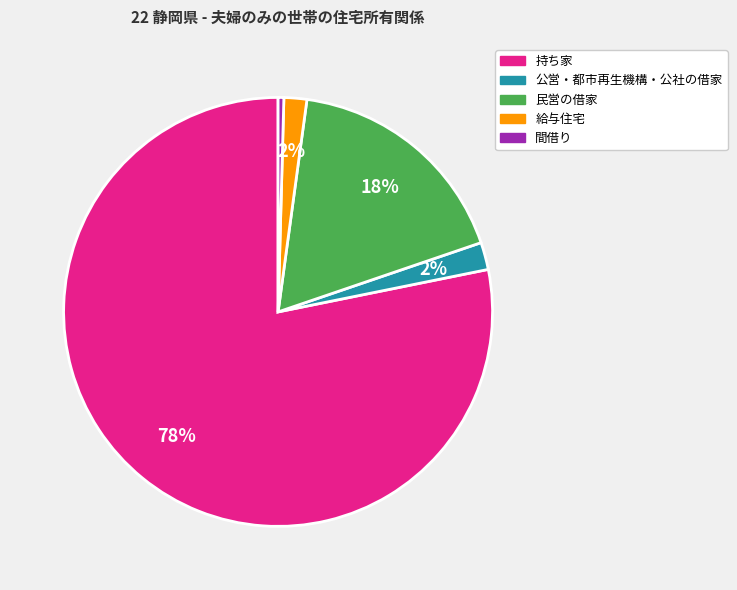

Between 給与住宅 and 間借り, which is larger?

給与住宅